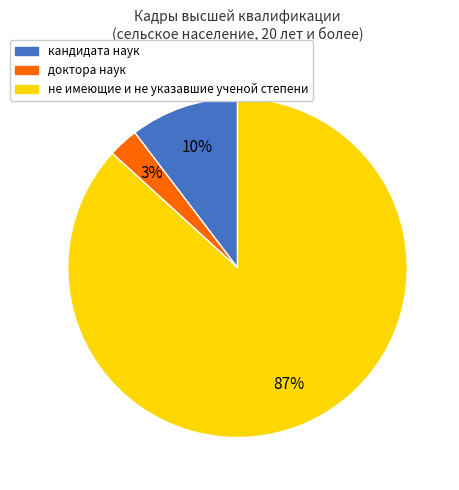

Is it true that не имеющие и не указавшие ученой степени is 95% of the pie?

False